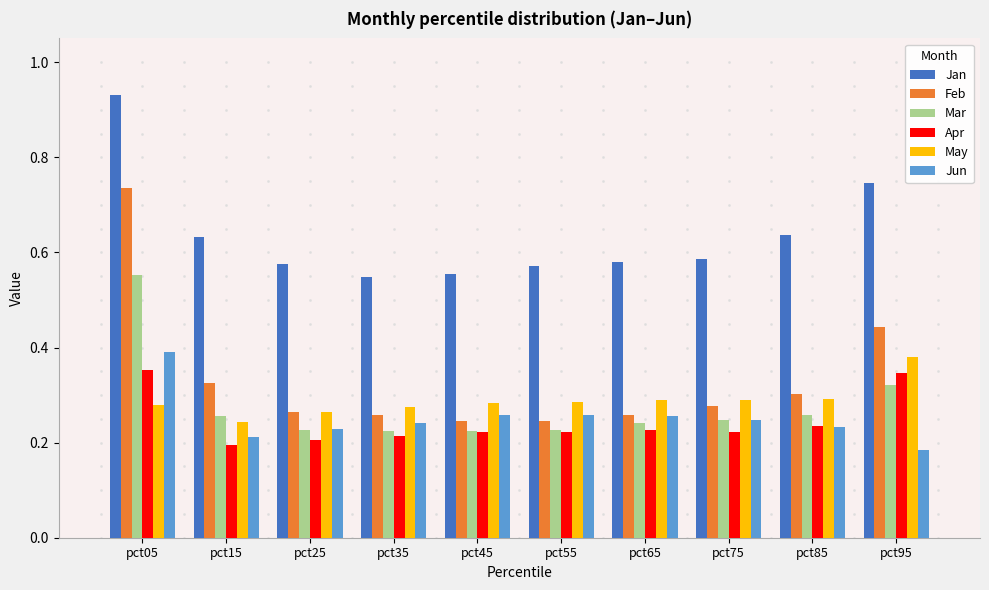

How many bars are there in each group?

6